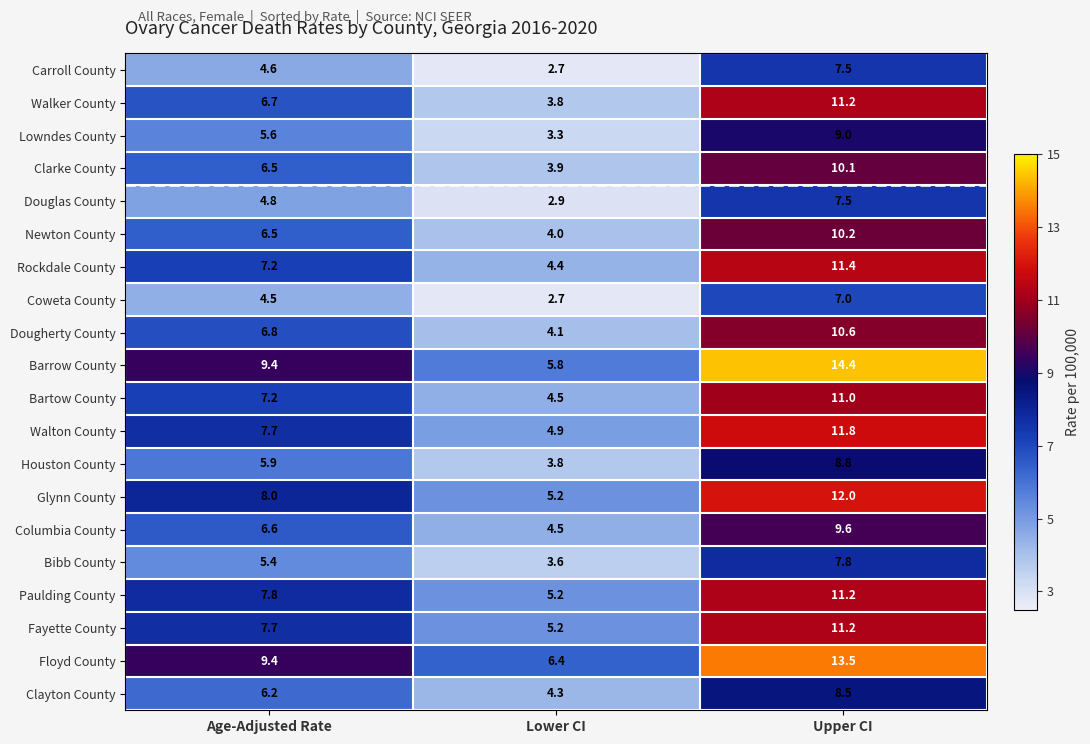

Which series has the widest spread of values?

Barrow County